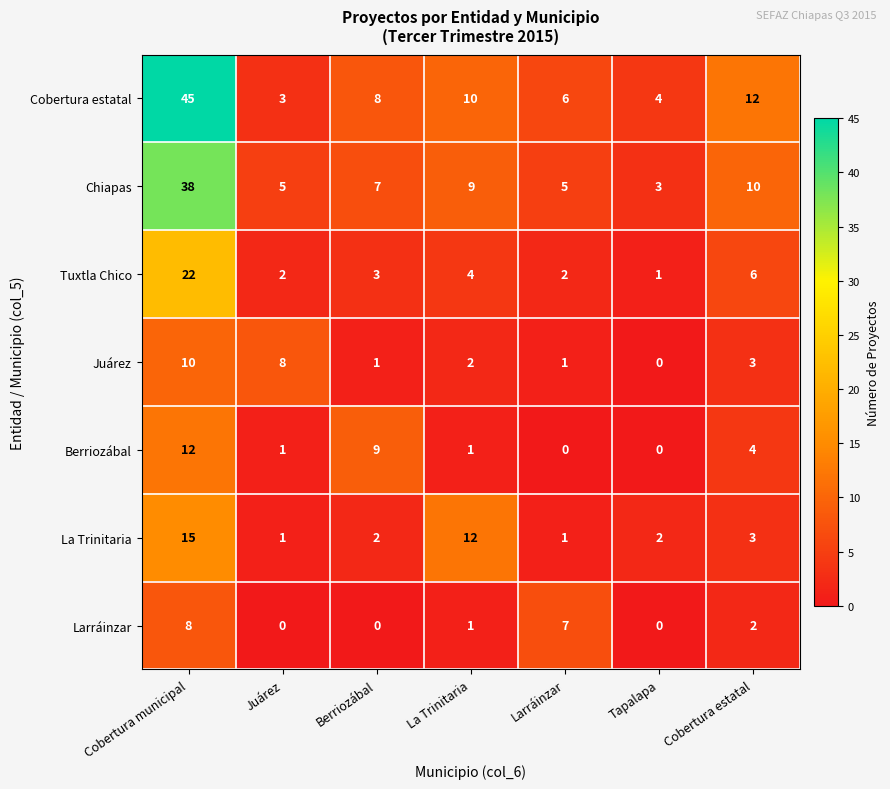

What is the difference between the maximum and minimum values in the Larráinzar series?

8